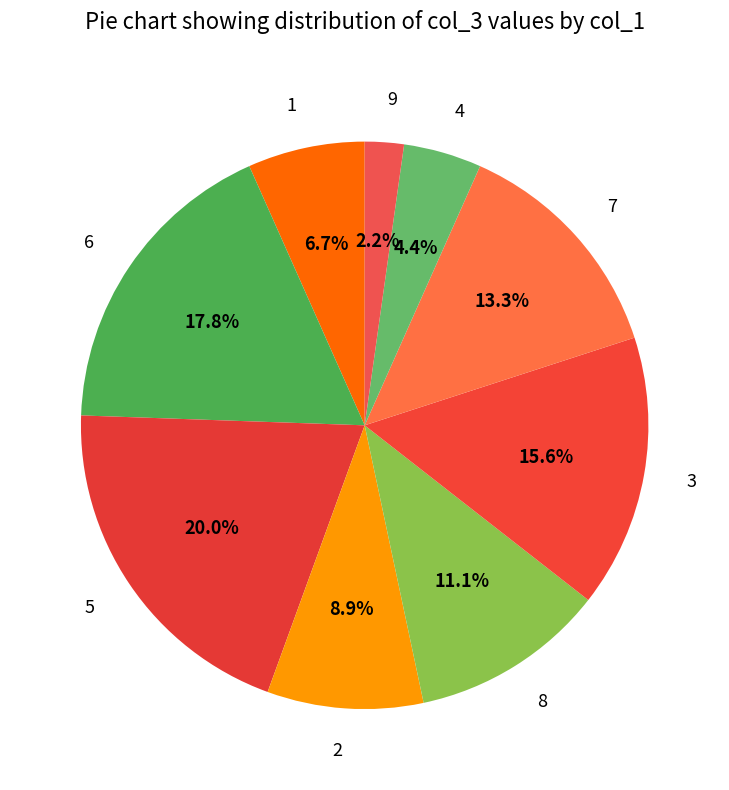

Count the number of slices in the pie.

9